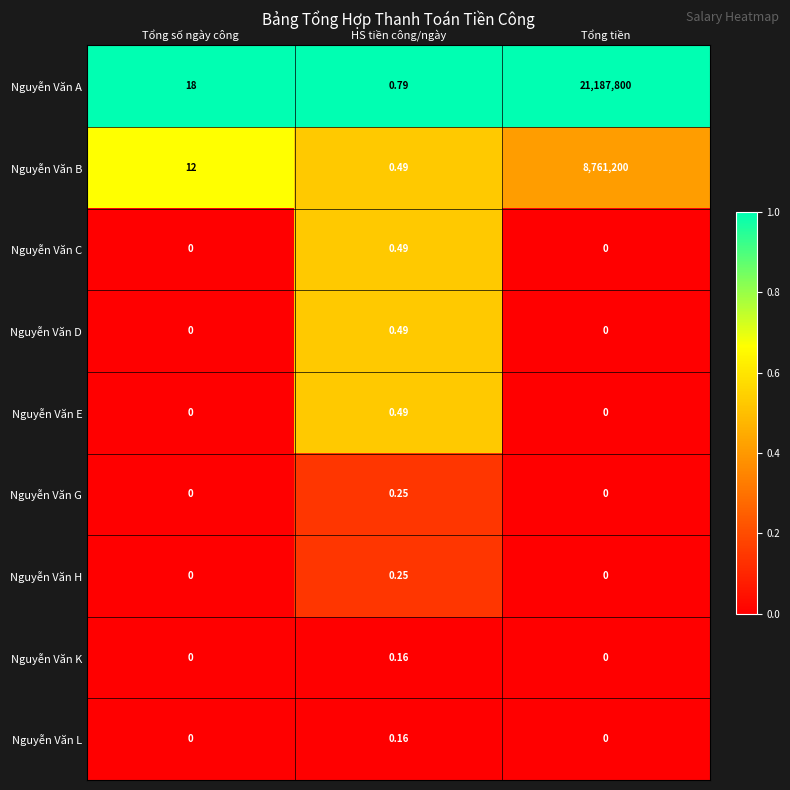

Which category has the highest value in the Nguyễn Văn H series?

HS tiền công/ngày